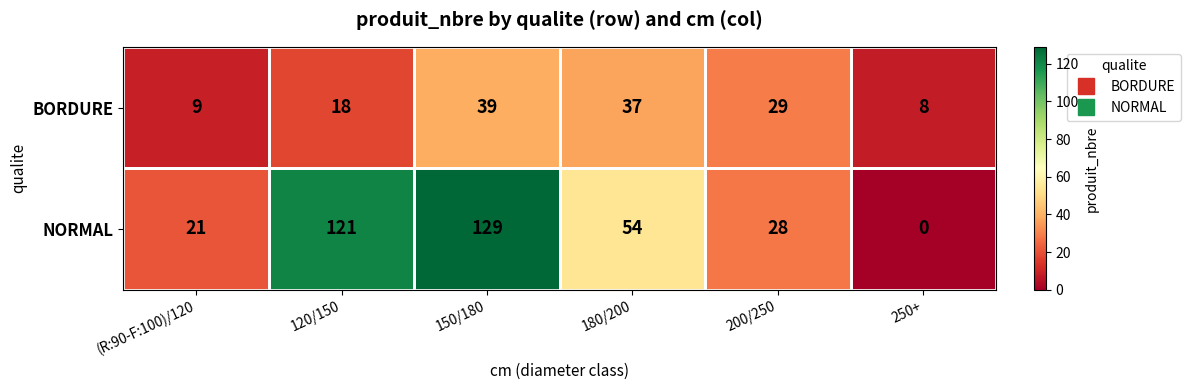

What is the sum of the BORDURE values at 120/150 and 180/200?

55